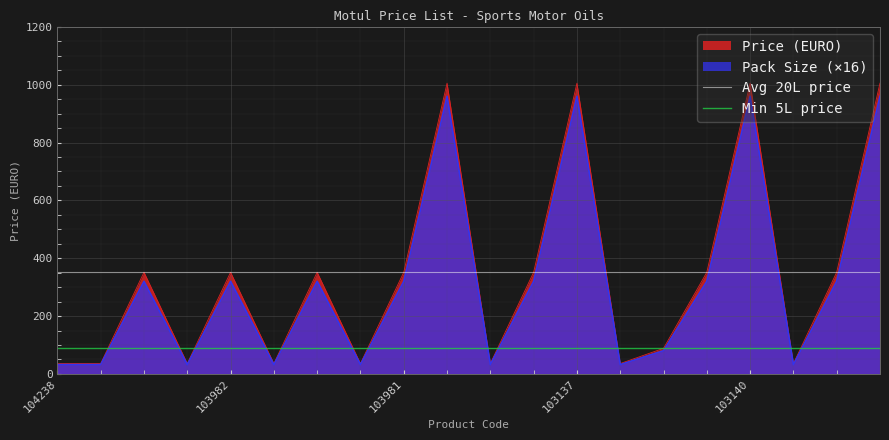

What is the maximum value for Pack Size (×16)?

960.0